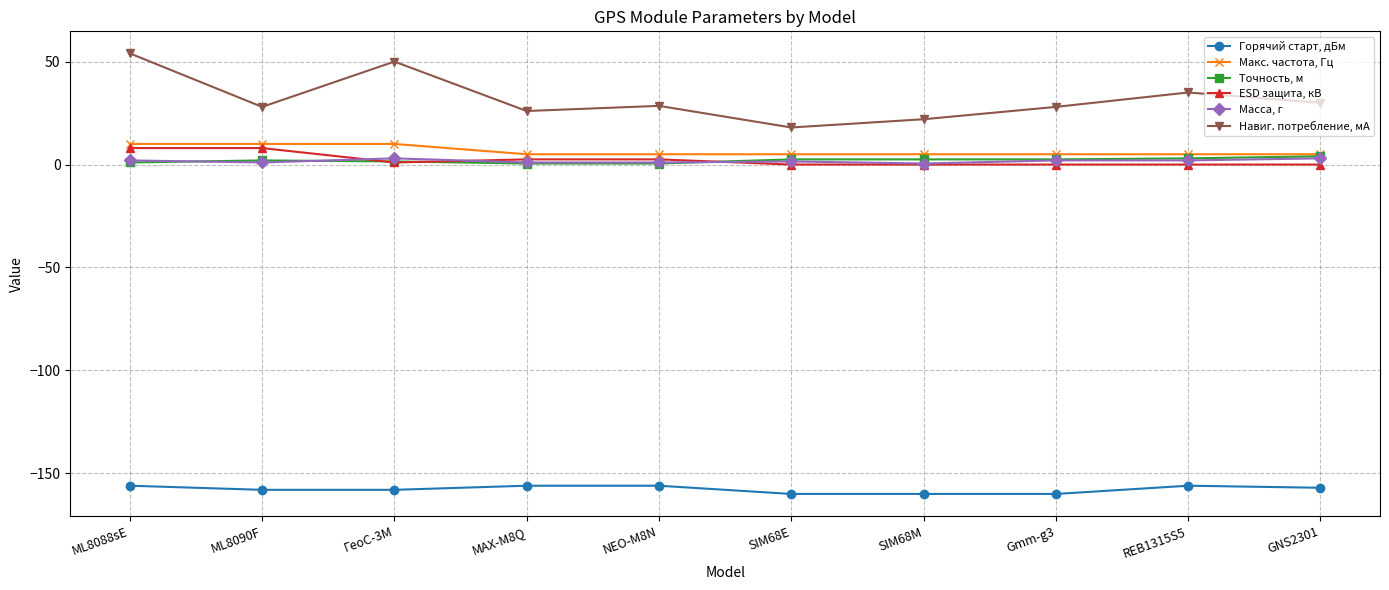

Is the value of Навиг. потребление, мА at SIM68M greater than the value of Горячий старт, дБм at REB1315S5?

Yes